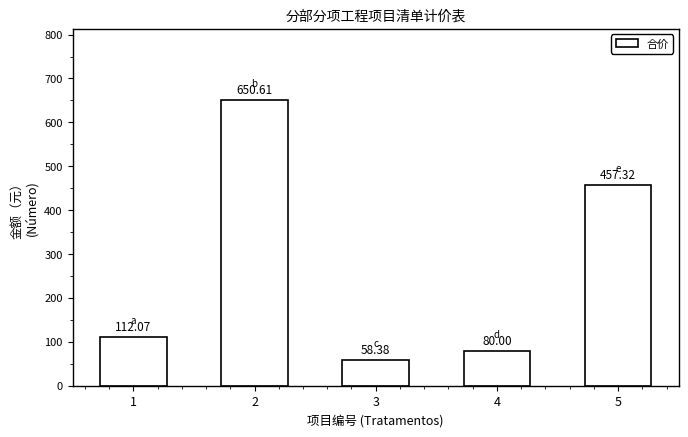

What is the change in value from 3 to 5?

+398.9